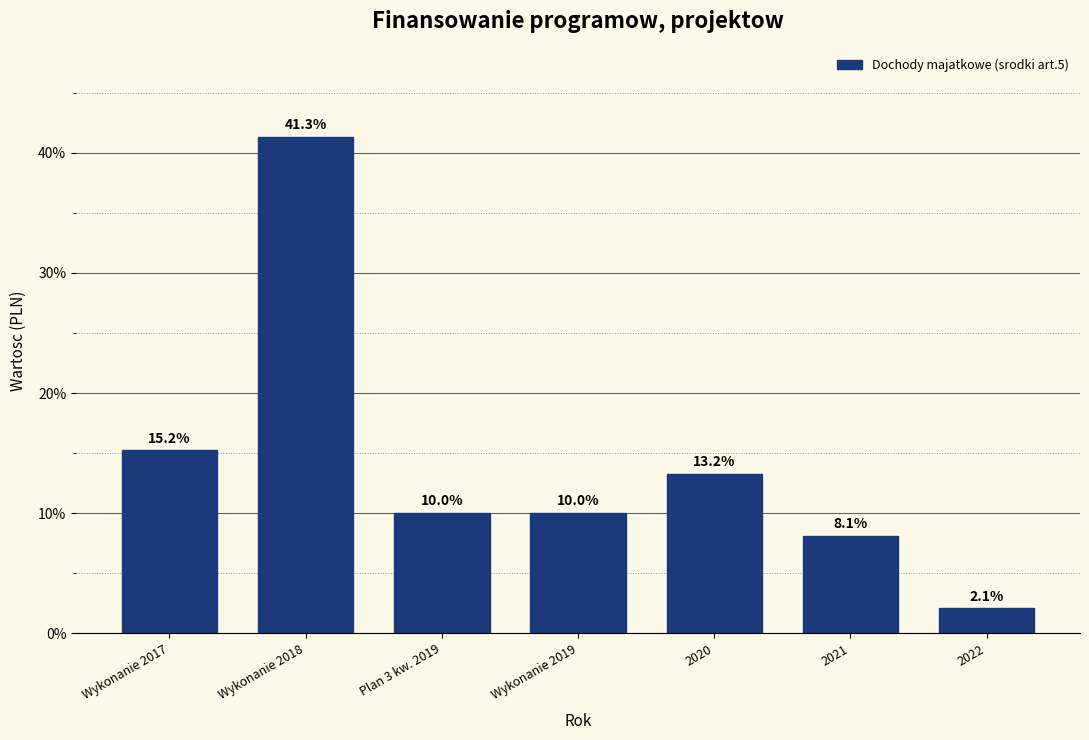

Reading left to right, what are all the values shown in this chart?

15.2	41.3	10.0	10.0	13.2	8.1	2.1